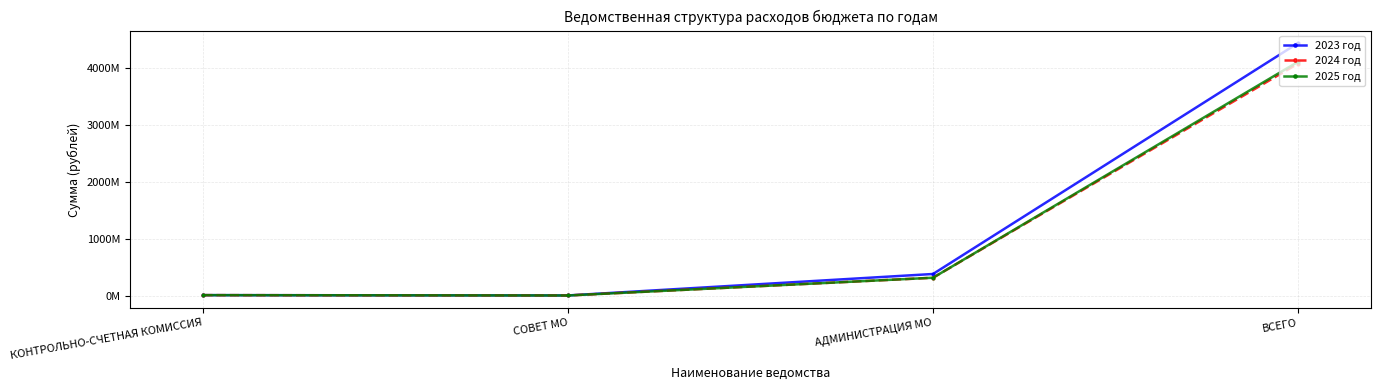

What is the difference between the highest and lowest values at ВСЕГО?

361079971.0